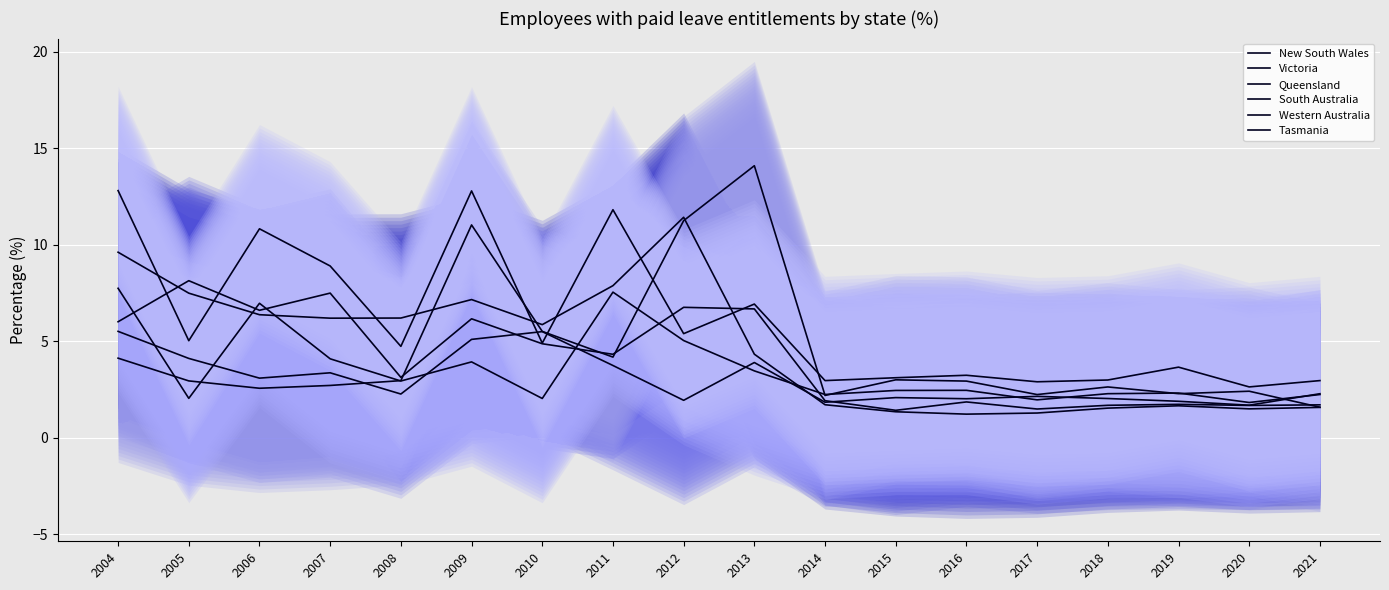

What is the approximate value of Western Australia at 2021?

2.2